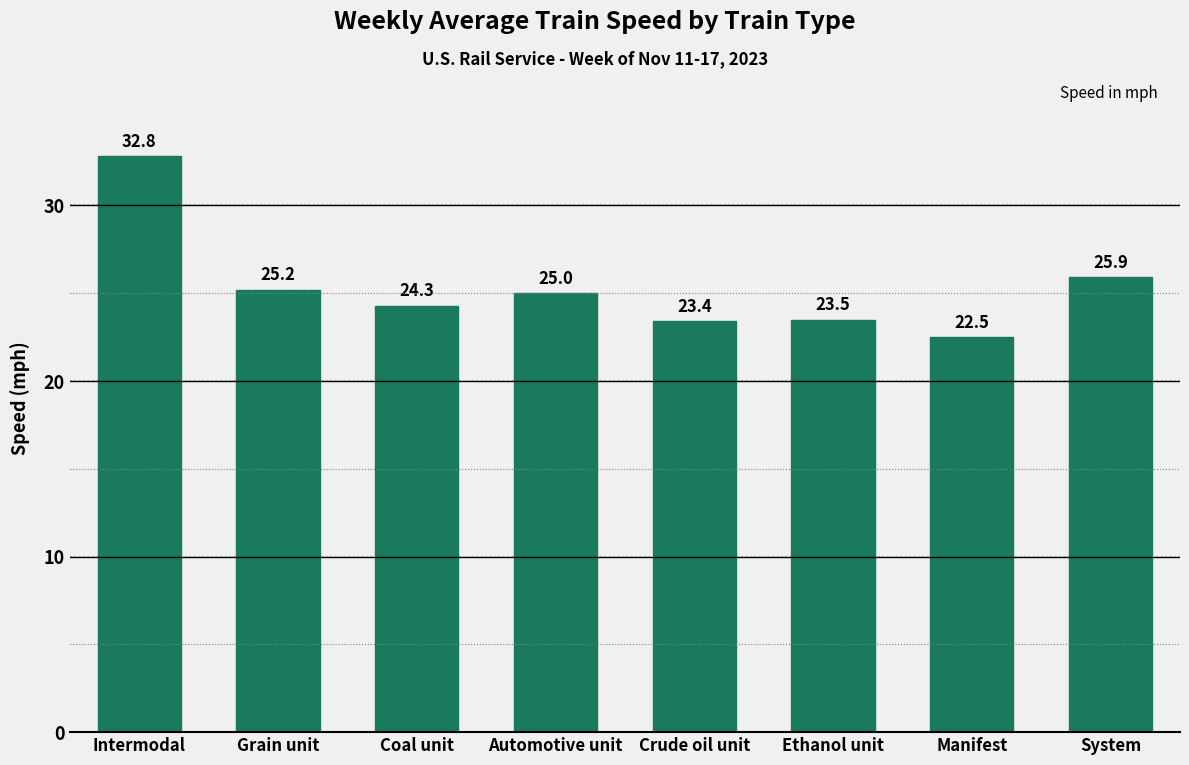

Reading left to right, what are all the values shown in this chart?

Intermodal=32.8	Grain unit=25.2	Coal unit=24.3	Automotive unit=25.0	Crude oil unit=23.4	Ethanol unit=23.5	Manifest=22.5	System=25.9